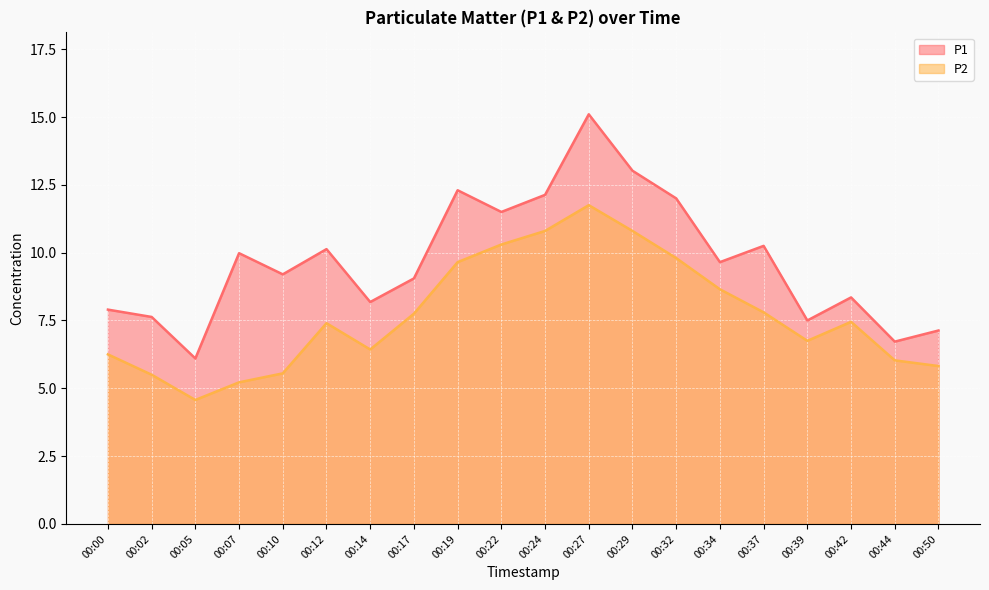

True or false: P1 has more than 0 interior local peaks.

True